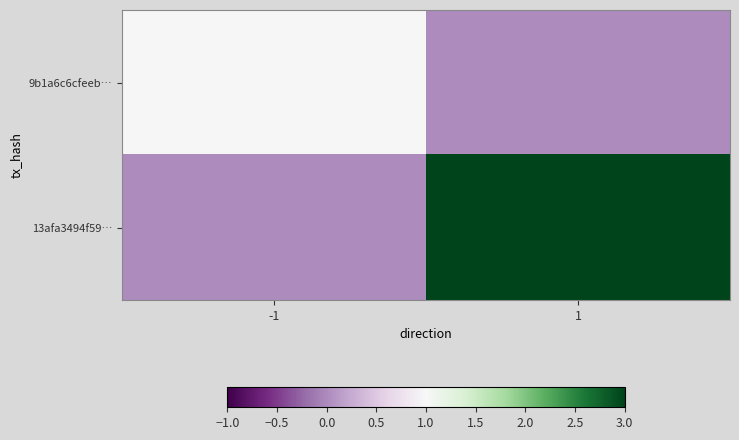

Reading left to right, list all the values displayed in this chart.

9b1a6c6cfeeb…: -1=1	1=0
13afa3494f59…: -1=0	1=3